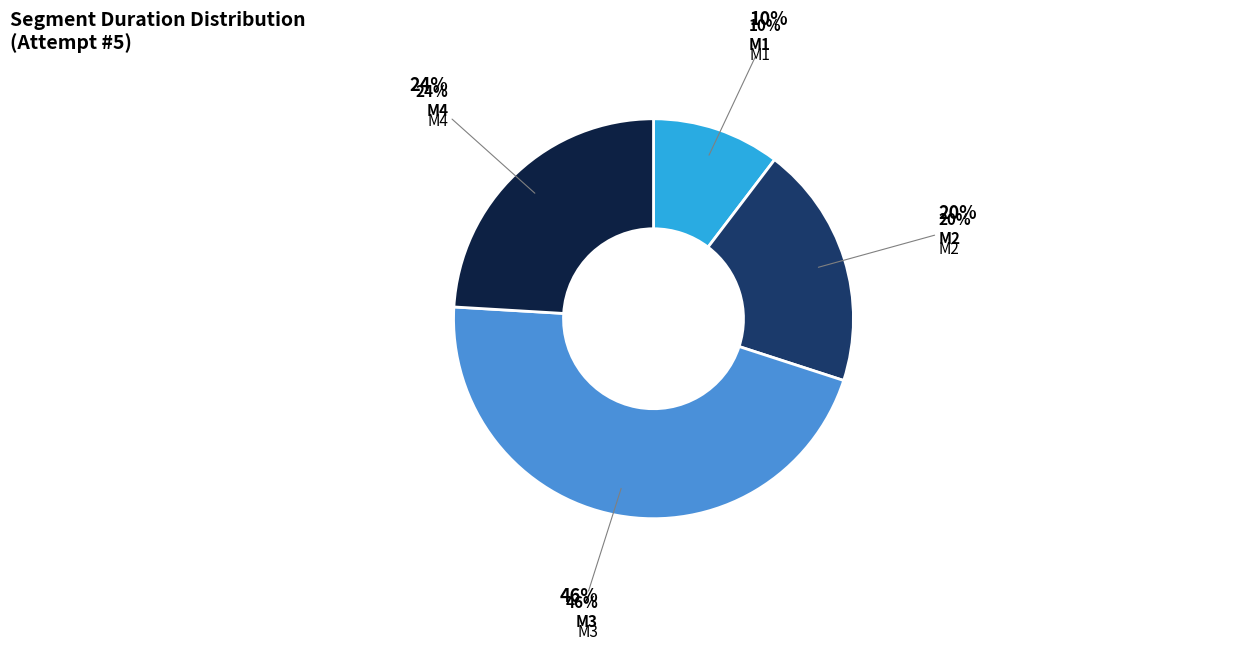

What is the ratio of the value at M1 to the value at M4?

0.4